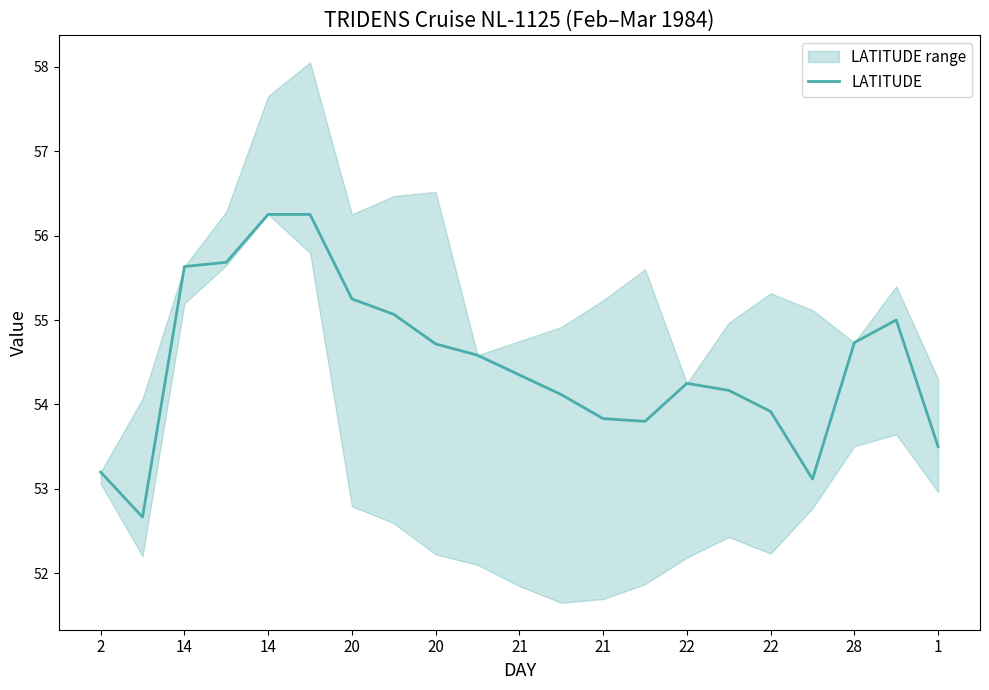

The chart shows a value of 55.6 at 14. True or false?

True